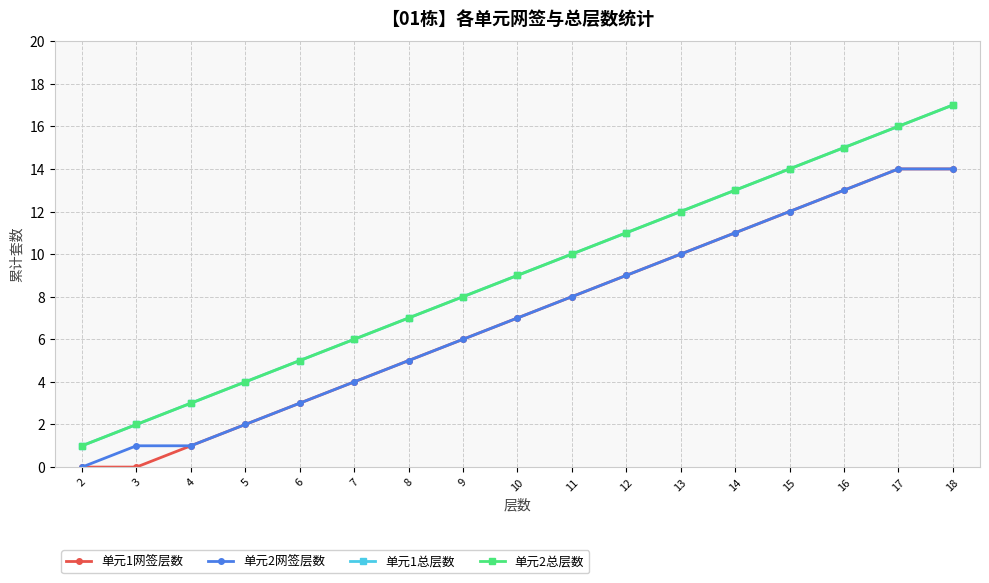

Is this an area chart (filled region under the line)?

No